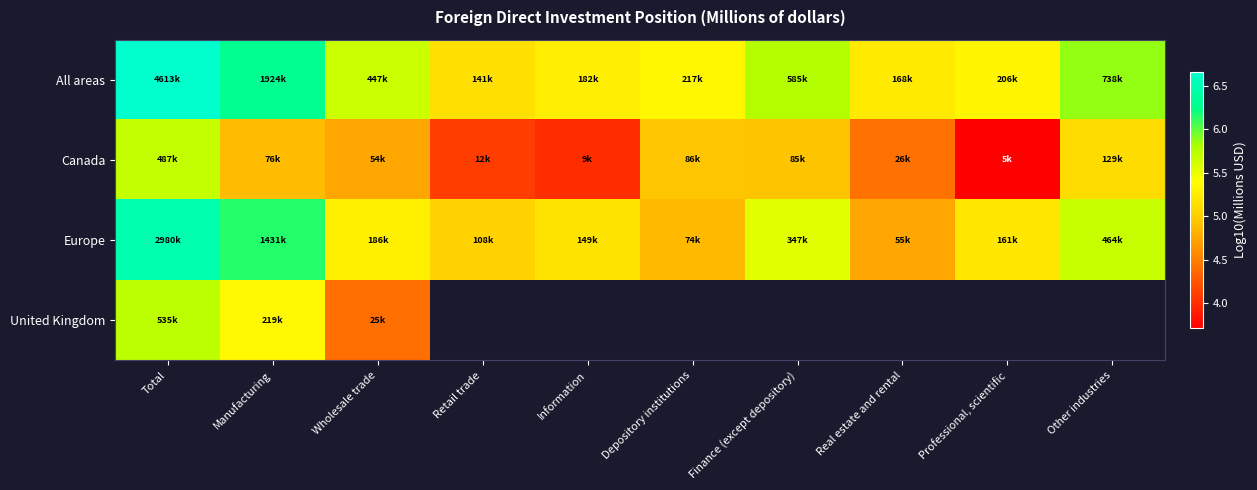

Rank the series by their maximum value, from highest to lowest.

All areas, Europe, United Kingdom, Canada